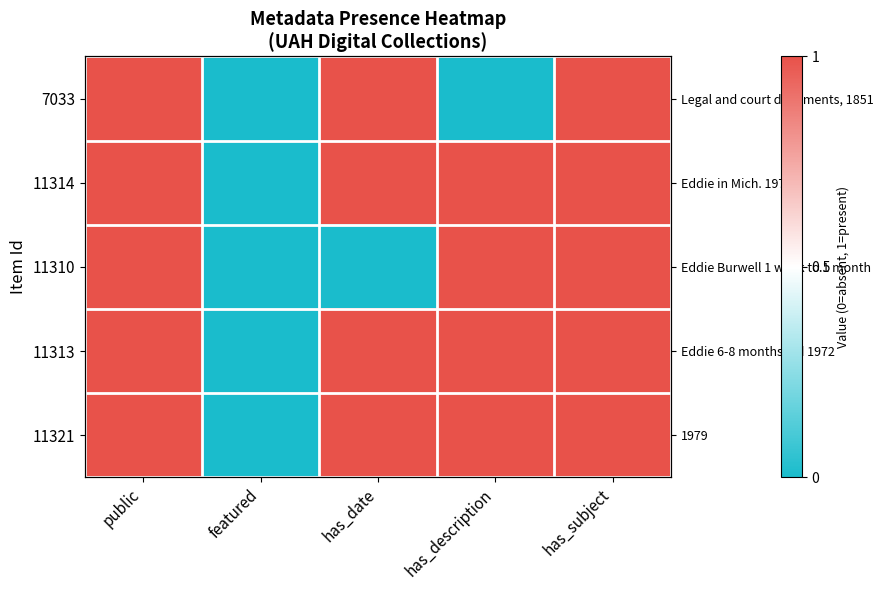

What is the difference between the 11310 values at has_subject and has_date?

1